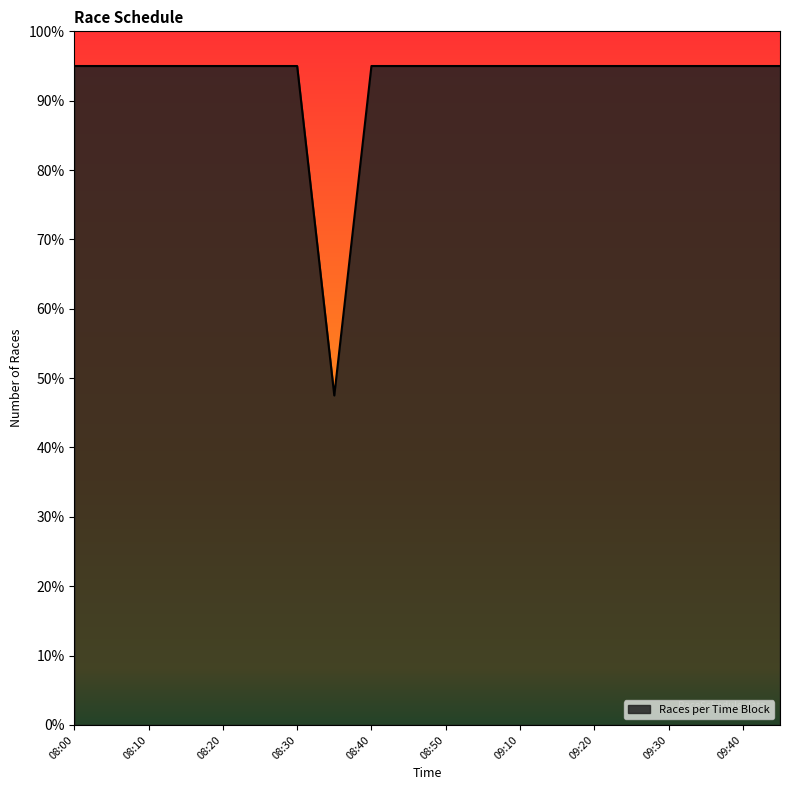

What is the difference between the maximum and minimum values?

47.5